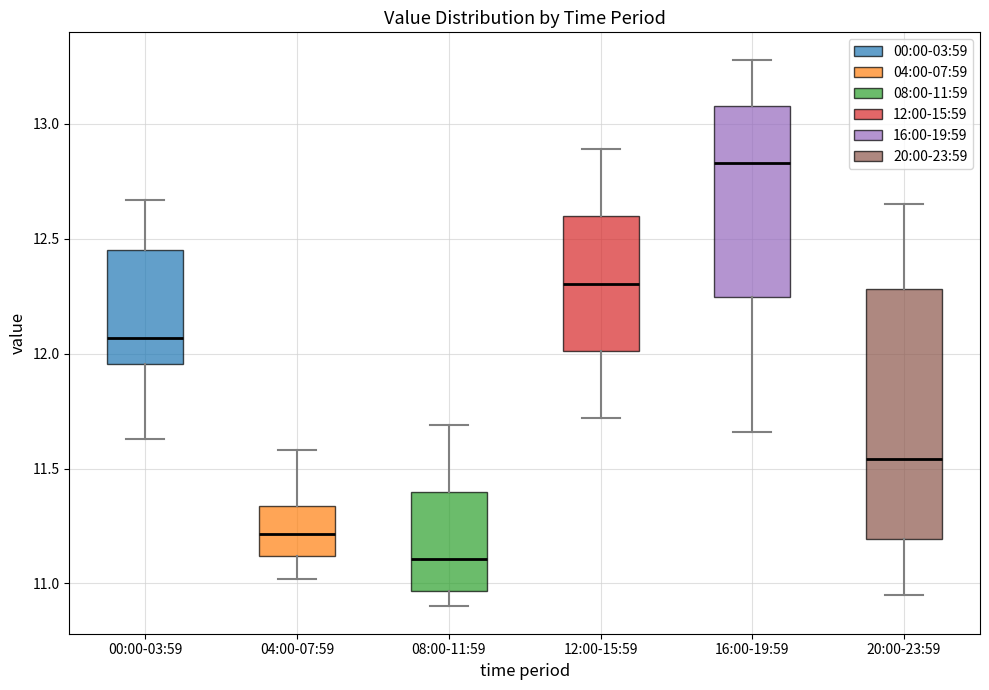

Where does the median line of the box for 04:00-07:59 sit on the y-axis? The values are not printed on the chart, so give them approximately, as read against the axis.

11.20